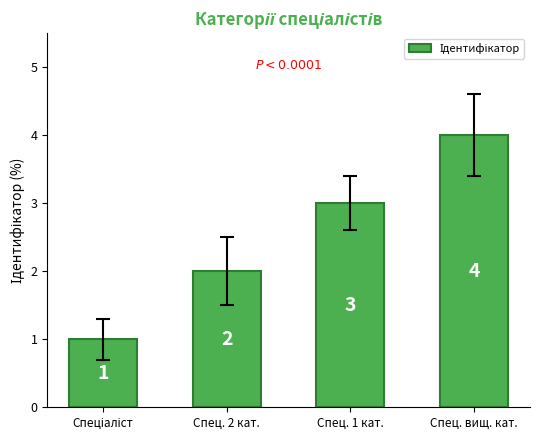

Count the number of data series in this chart.

1